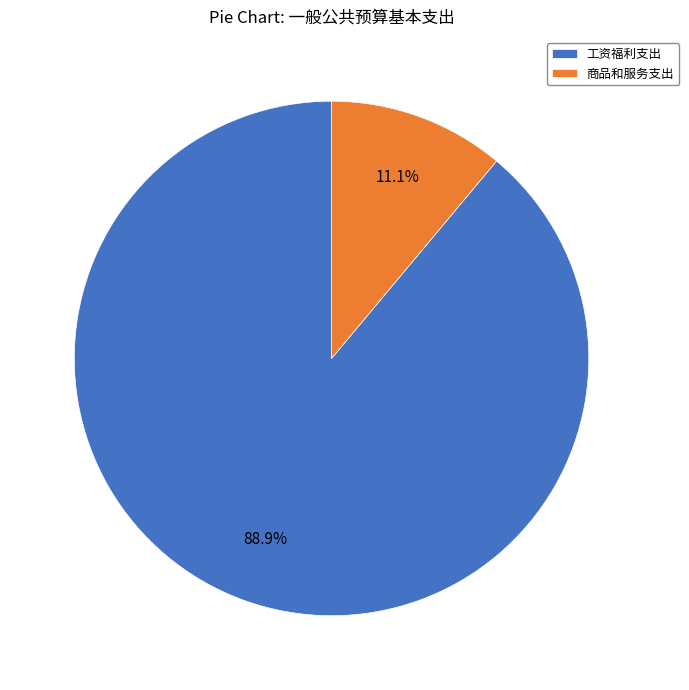

To the nearest percent, what is the difference between the largest and smallest slice percentages?

78%